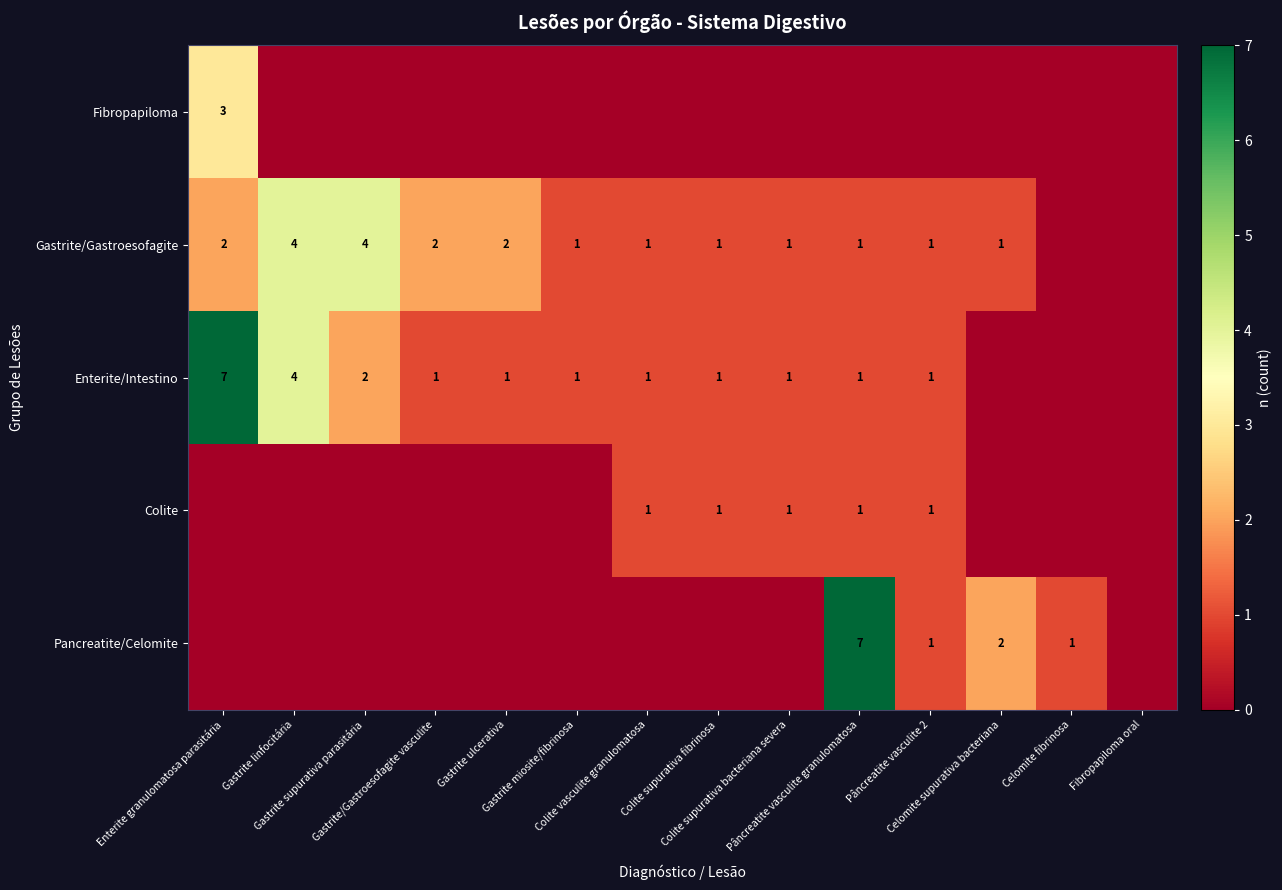

What is the total value across all series at Colite vasculite granulomatosa?

3